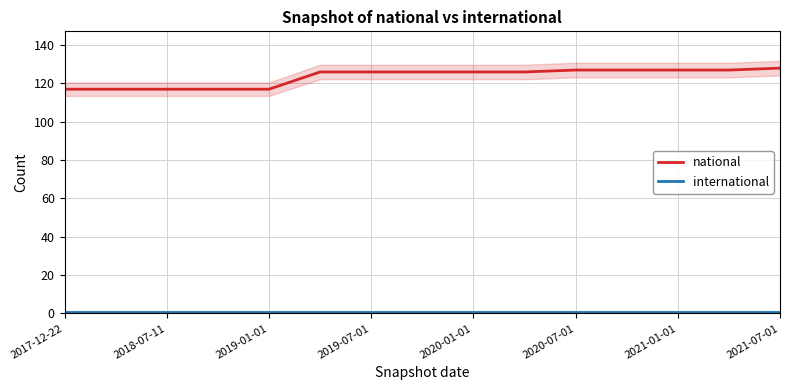

What is the value of the international point at the 10th from the left?

1